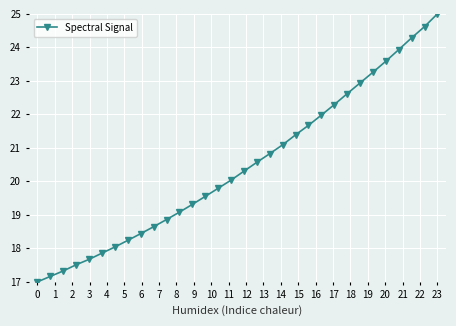

How many data points are less than 20?

15